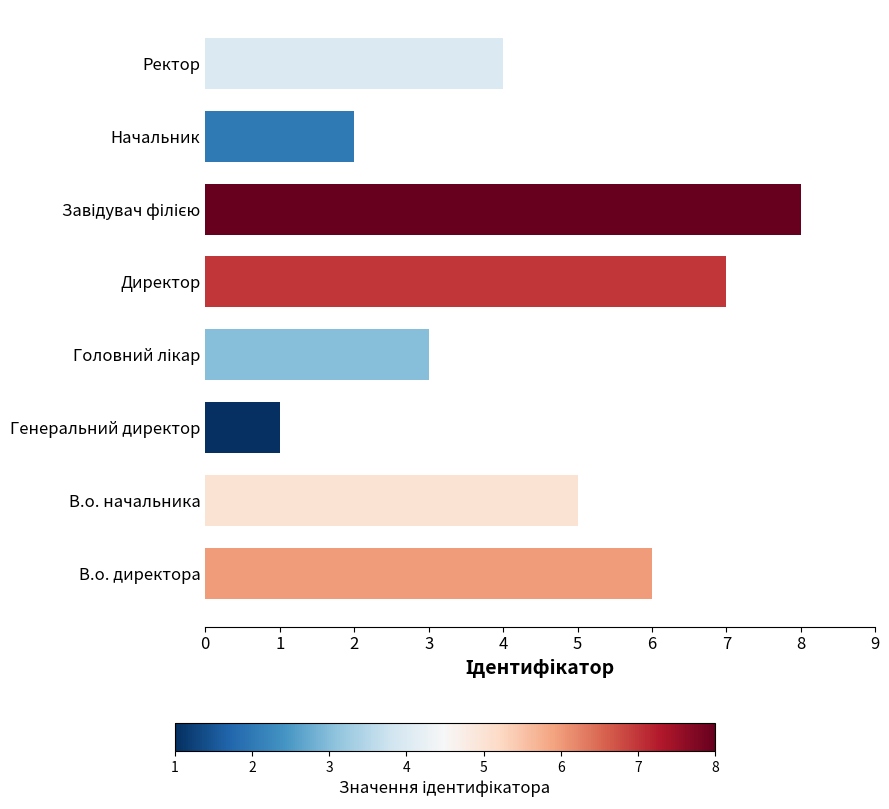

What is the change in value from В.о. директора to Начальник?

-4